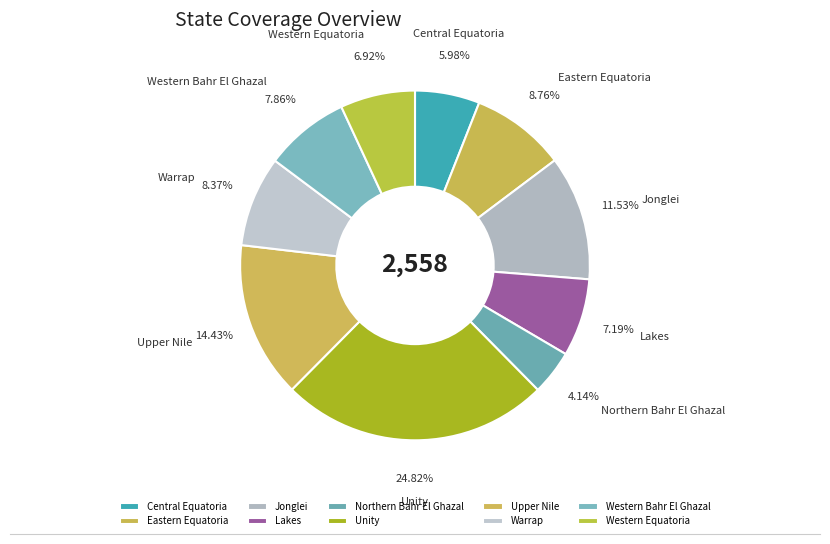

What percentage is the Northern Bahr El Ghazal slice, to the nearest percent?

4%